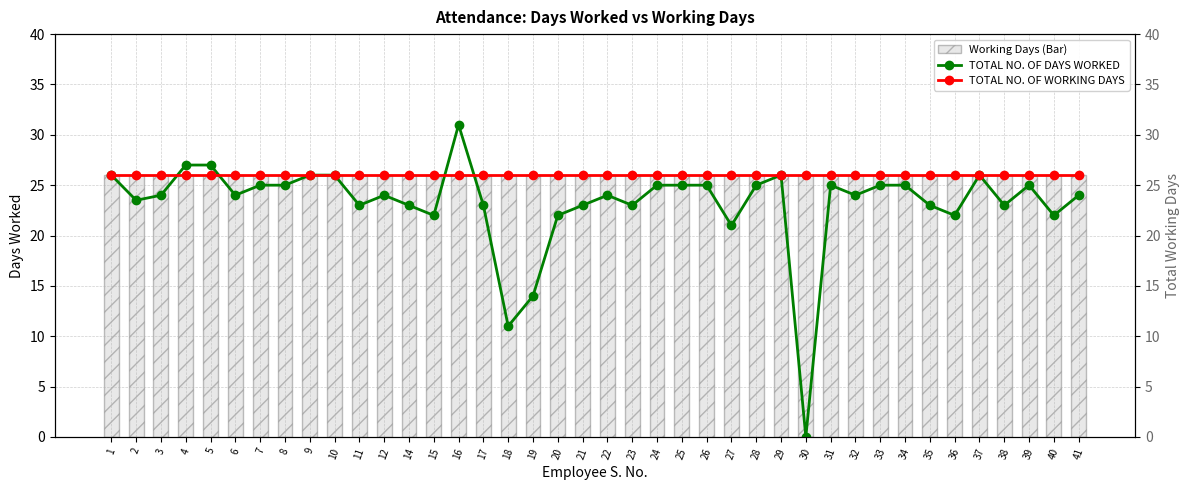

Between 11 and 27, which series saw the biggest shift?

TOTAL NO. OF DAYS WORKED